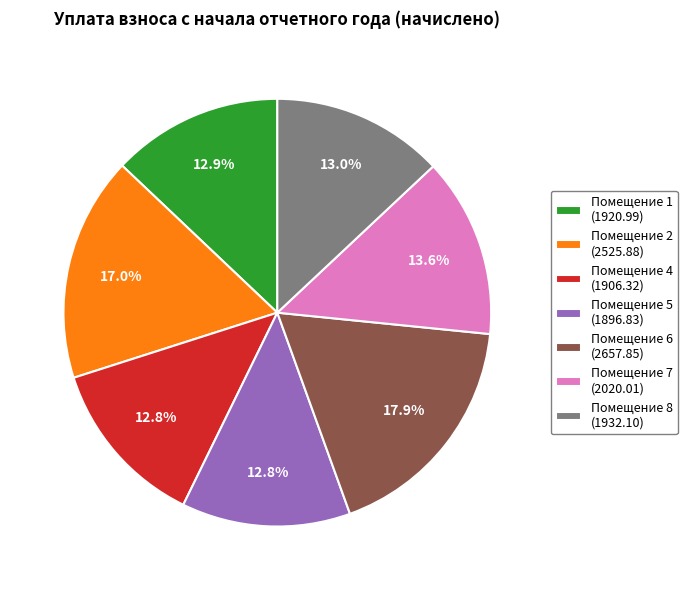

What percentage is NOT represented by Помещение 6 (2657.85)?

82.1%